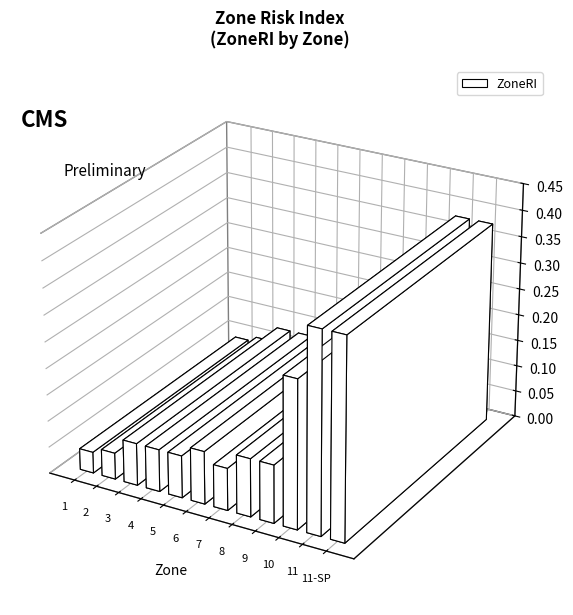

What is the difference between the second highest and second lowest values?

0.3